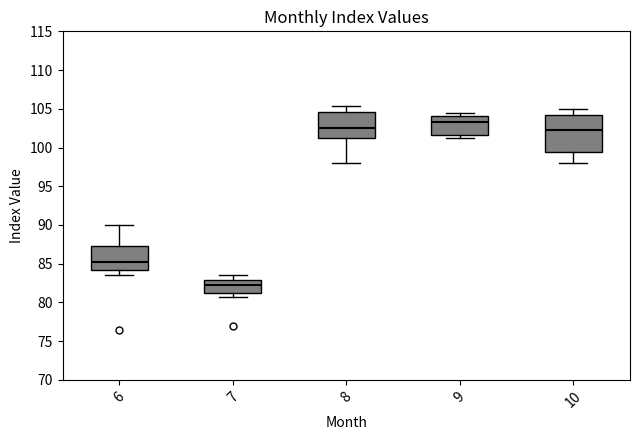

Which box is the tallest, from its lower edge to its upper edge?

10